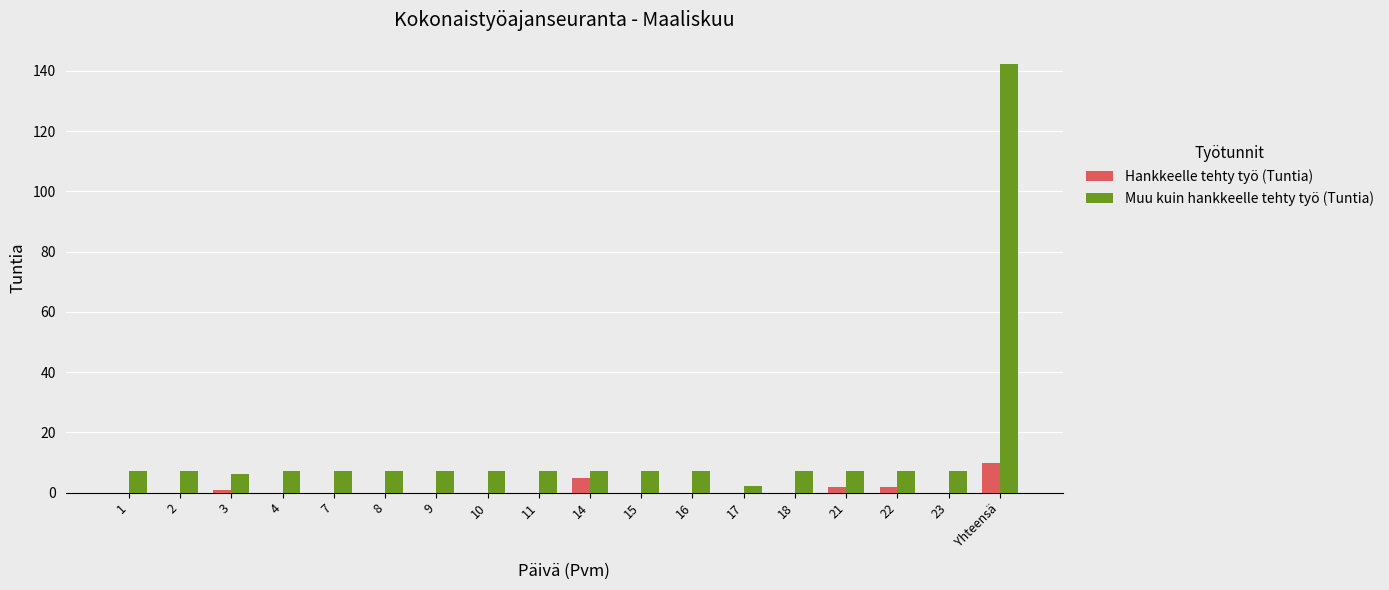

What is the sum of all Muu kuin hankkeelle tehty työ (Tuntia) values?

259.5